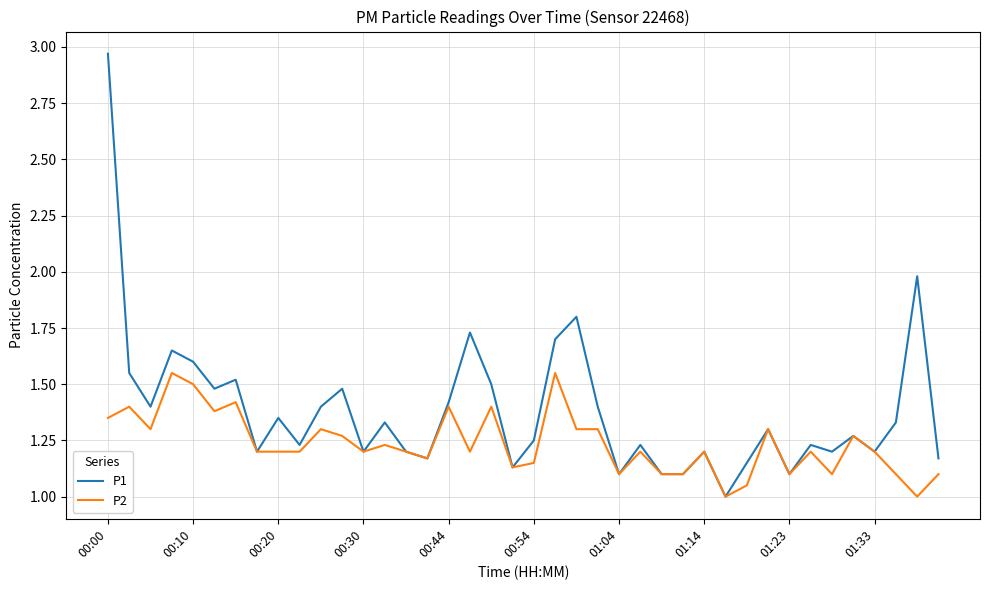

Which series has the largest total across all categories?

P1